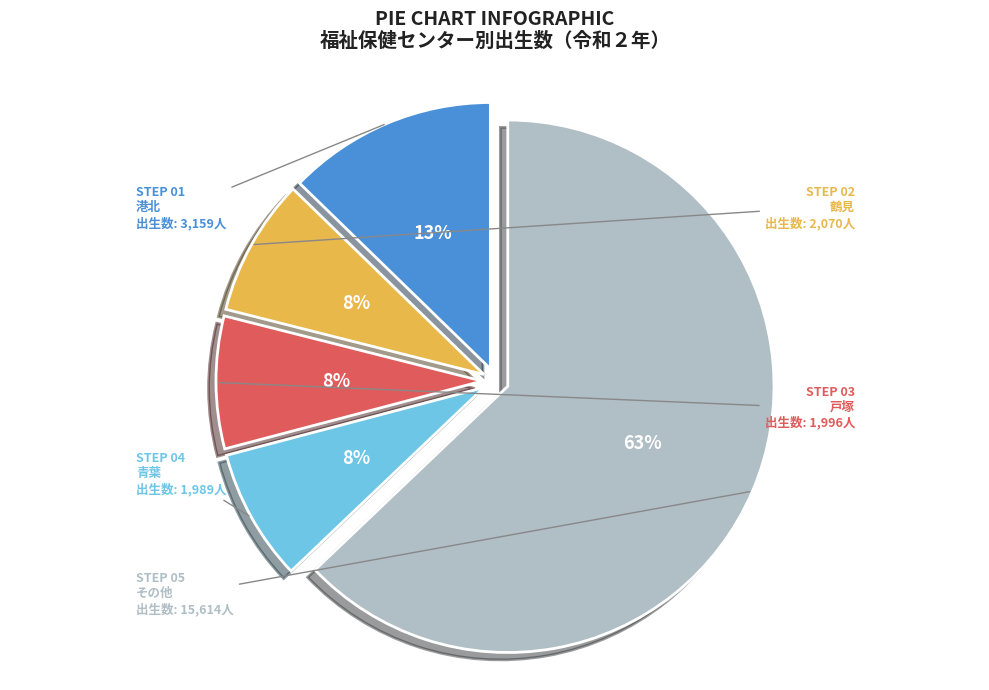

Count the number of slices in the pie.

5